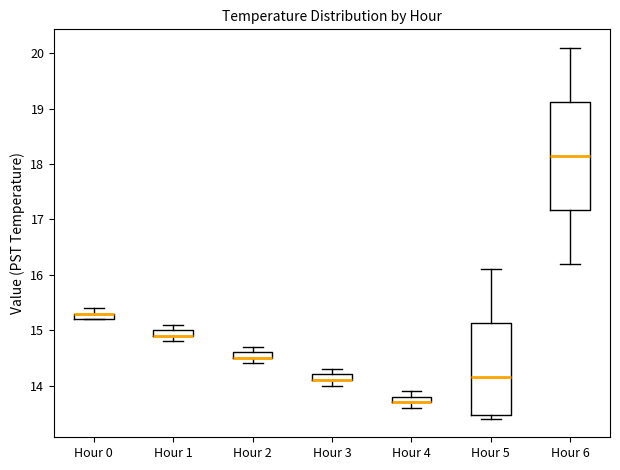

Comparing the boxes themselves (not the whiskers), which one is the tallest?

Hour 6